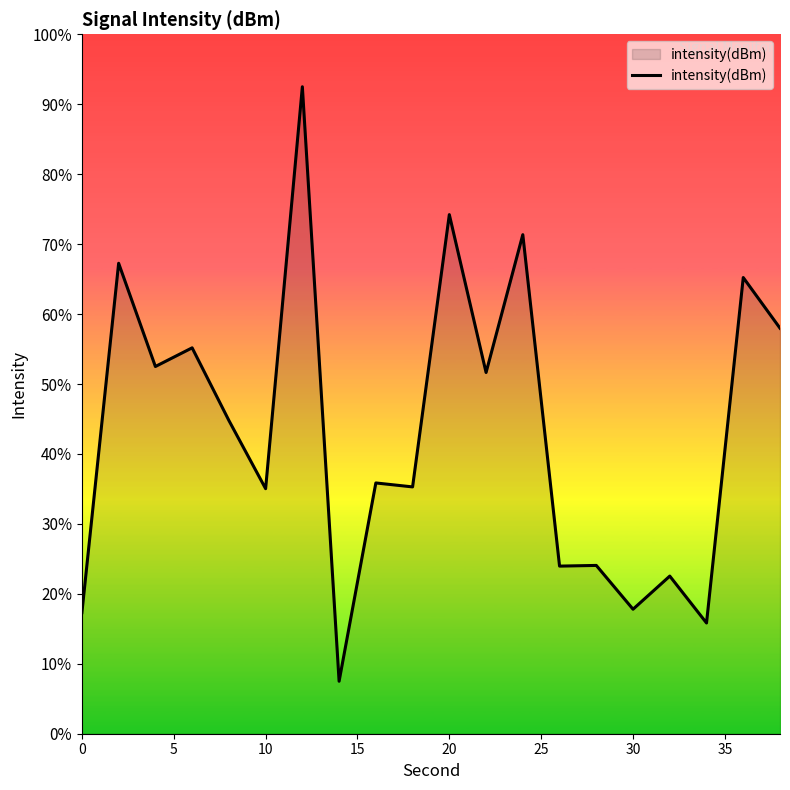

Does the chart display data point markers on the line(s)?

No